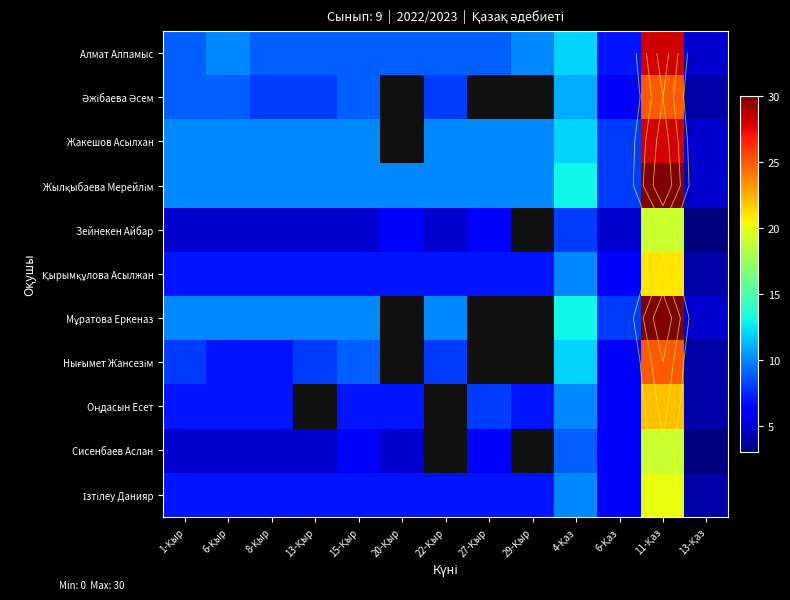

What is the greatest value displayed?

30.0